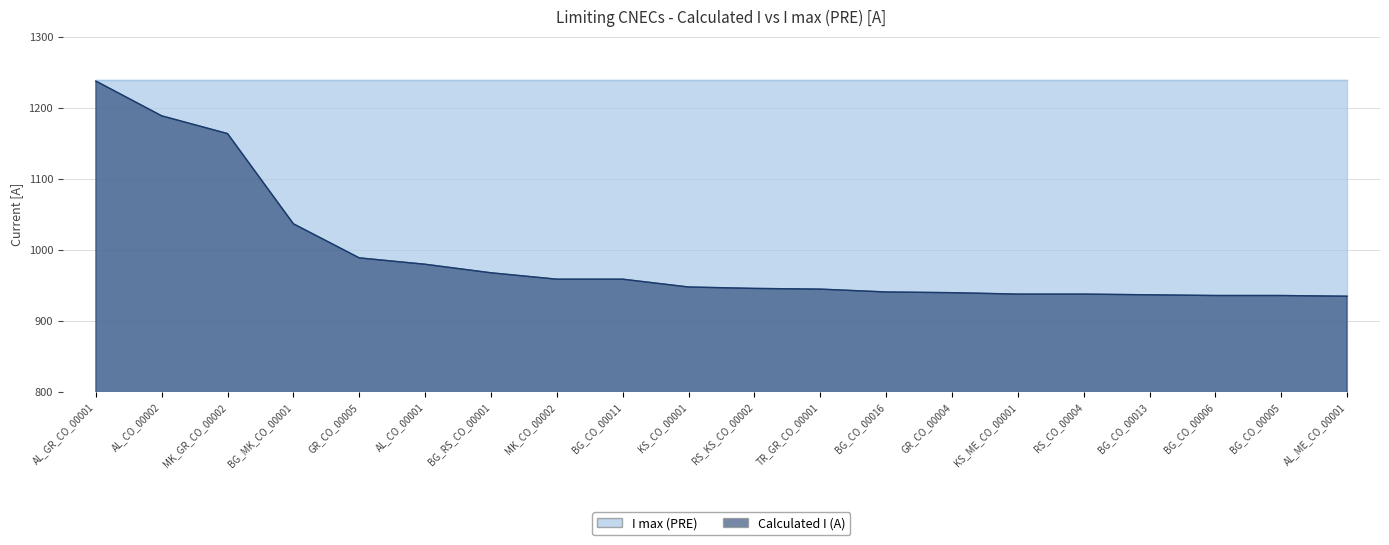

Count the number of values greater than 948.

9